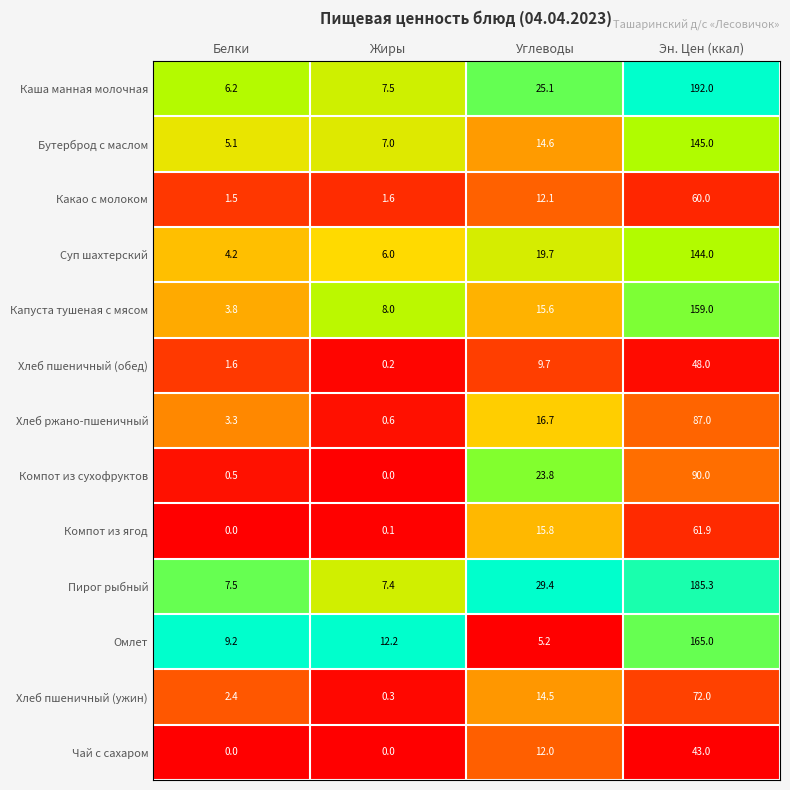

What is the average value of the Каша манная молочная series?

57.7